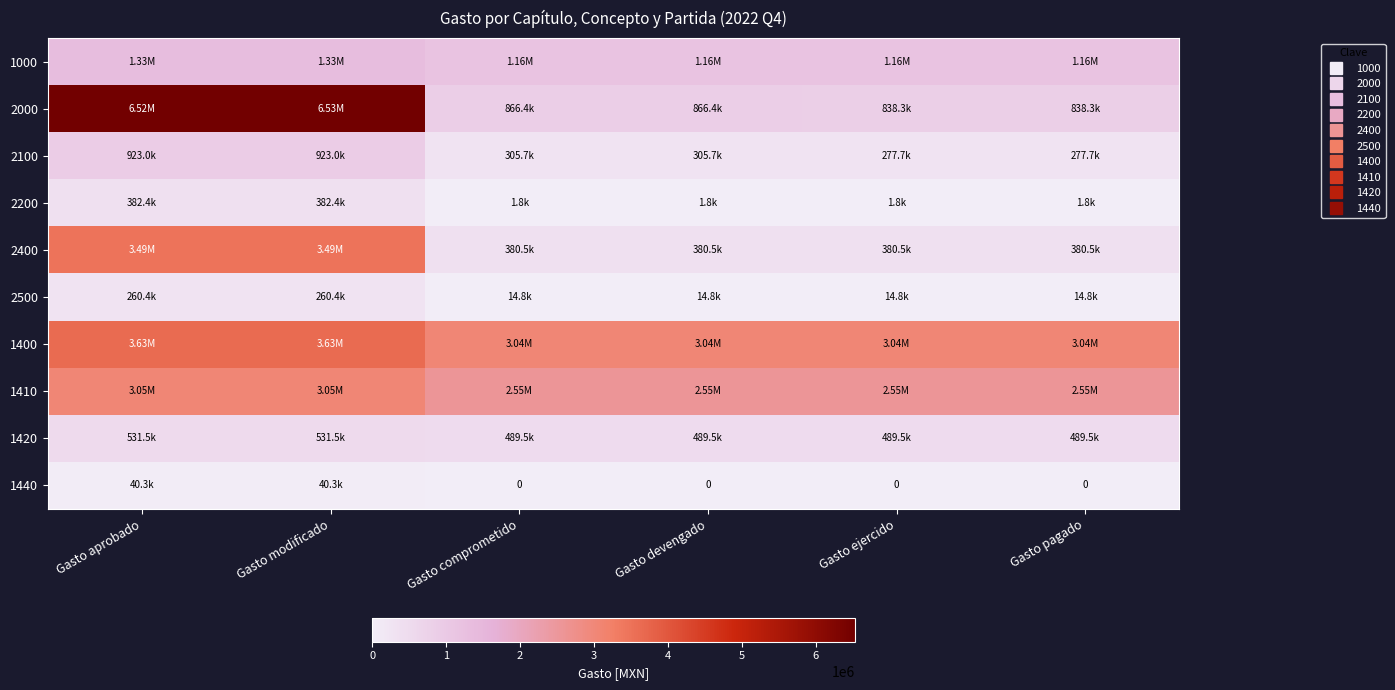

What is the average value of the 1400 series?

3237138.7